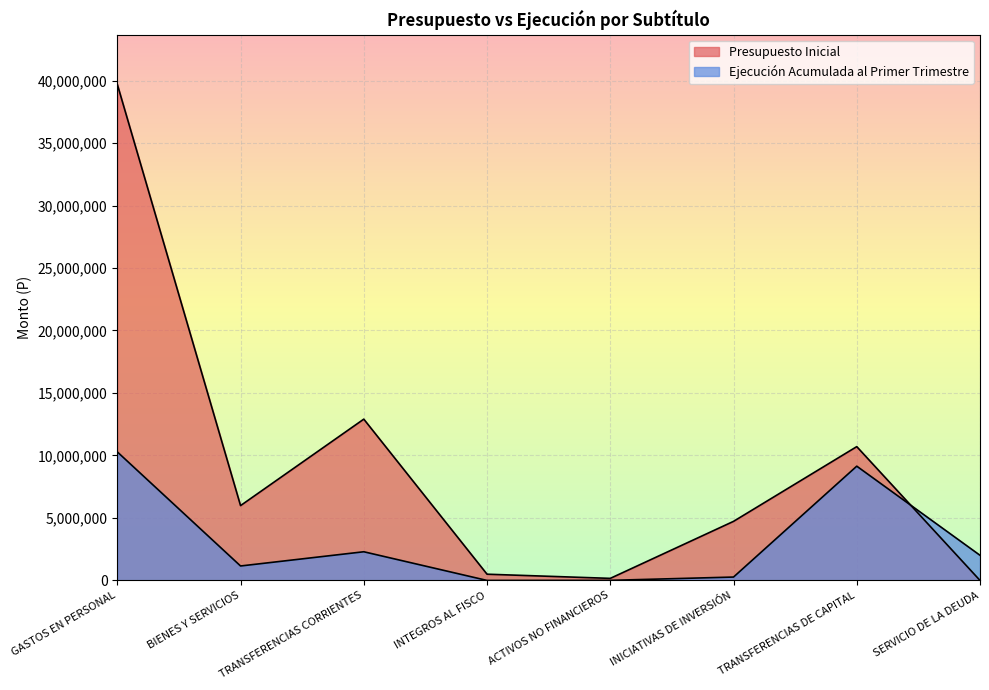

What is the maximum value for Presupuesto Inicial?

39701993